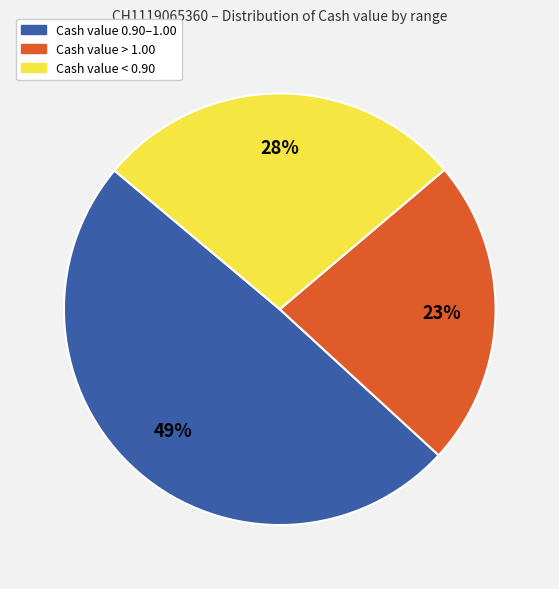

Is there a majority slice in this chart?

No